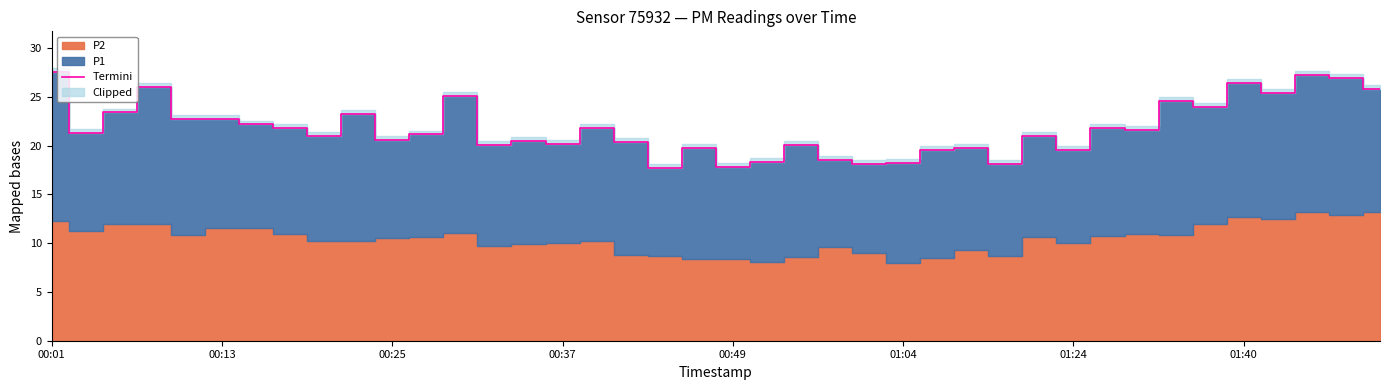

The Termini series shows 26.7 at 01:04. True or false?

False